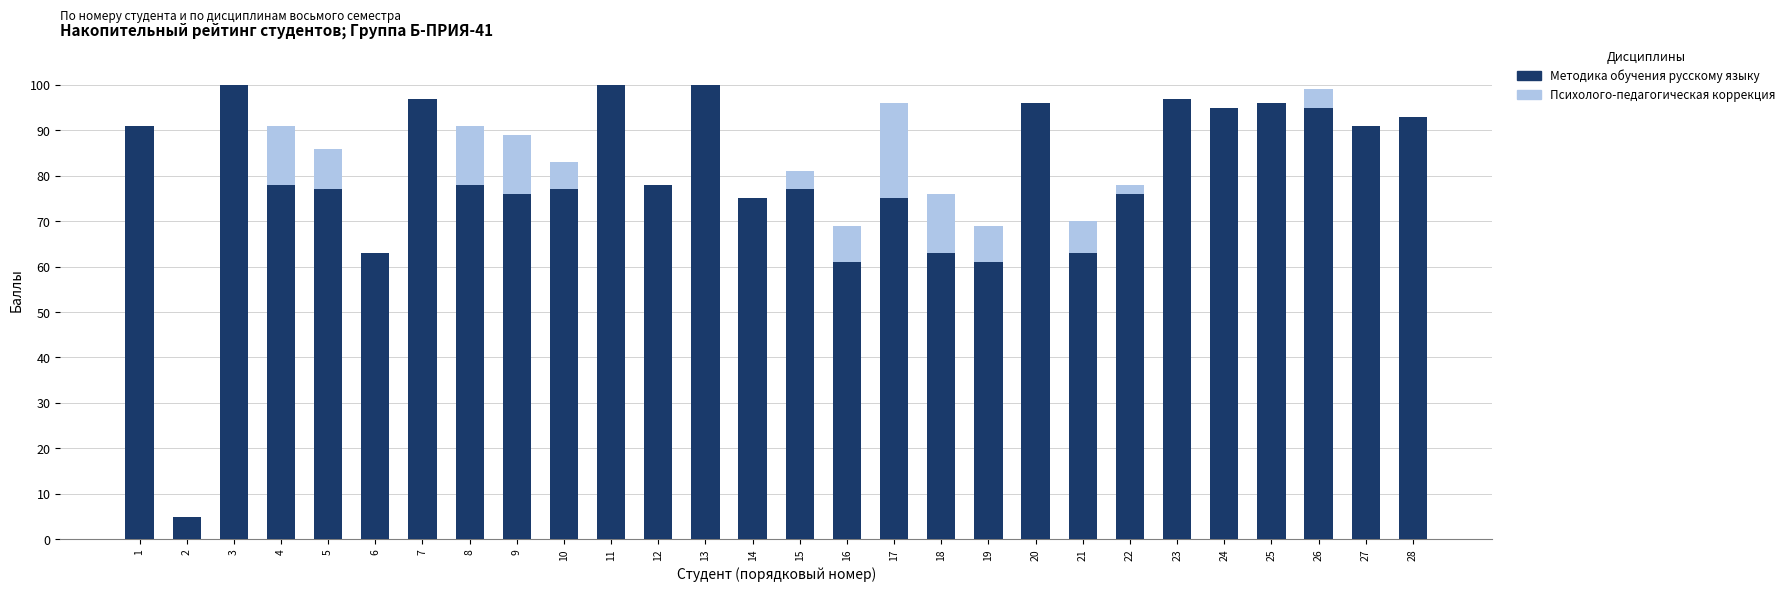

What is the value of the Психолого-педагогическая коррекция bar at the 22nd from the left?

78